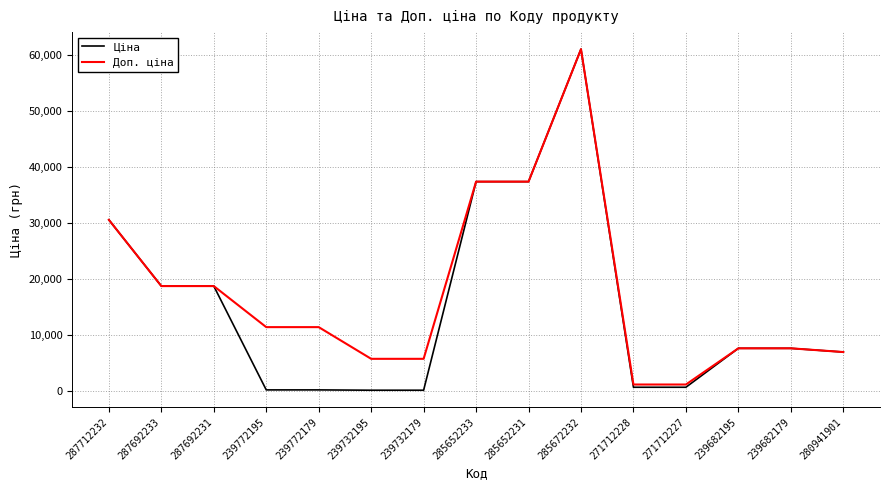

What is the total value across all series at 285652231?

74686.0